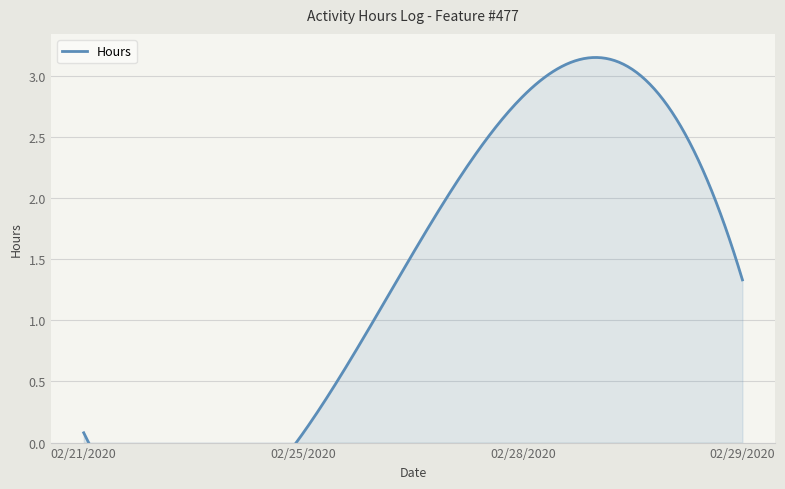

What position from the right is 02/29/2020?

1